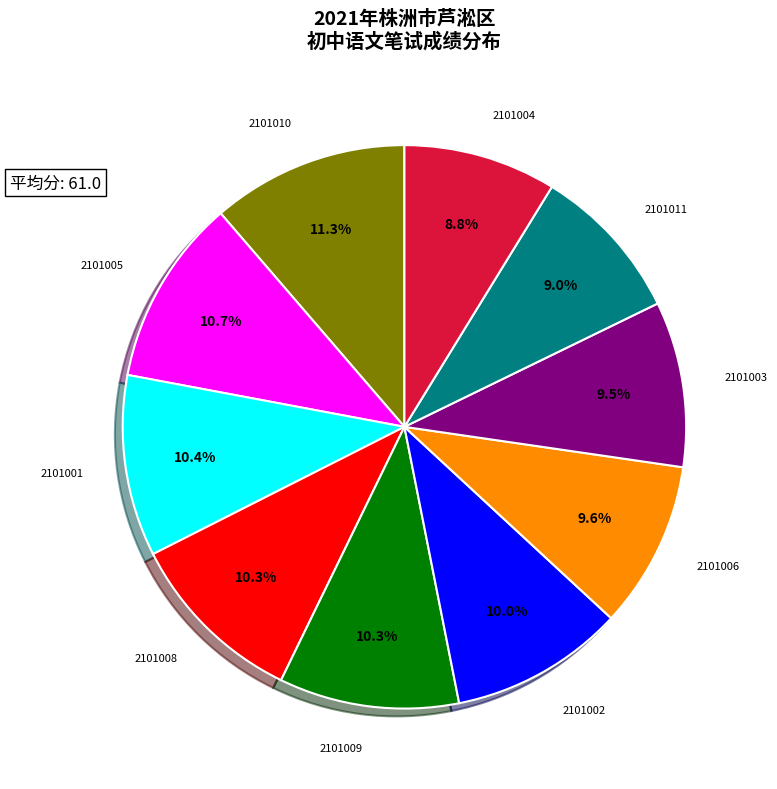

Does any single category account for the majority?

No